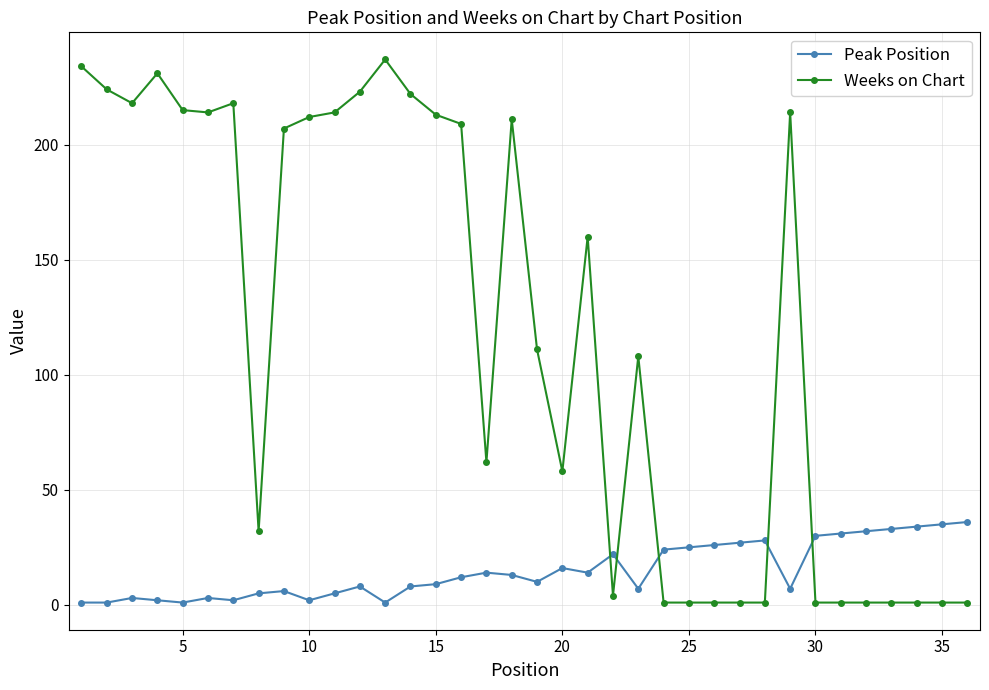

At how many categories does at least one series exceed 133?

18